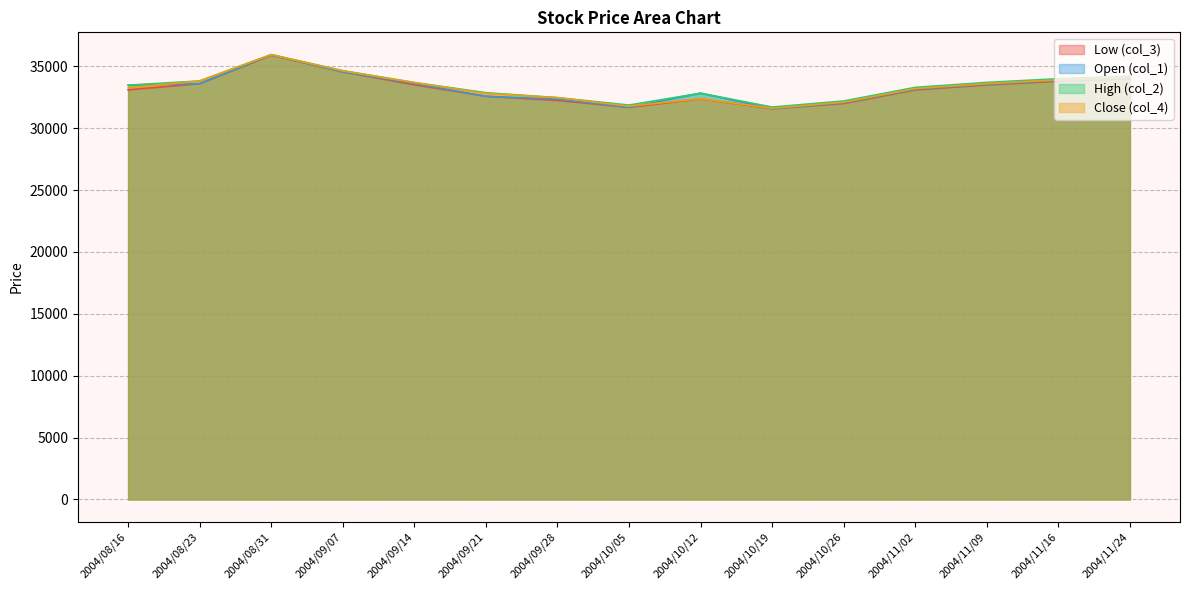

How many data points in Close (col_4) are less than 33270?

7